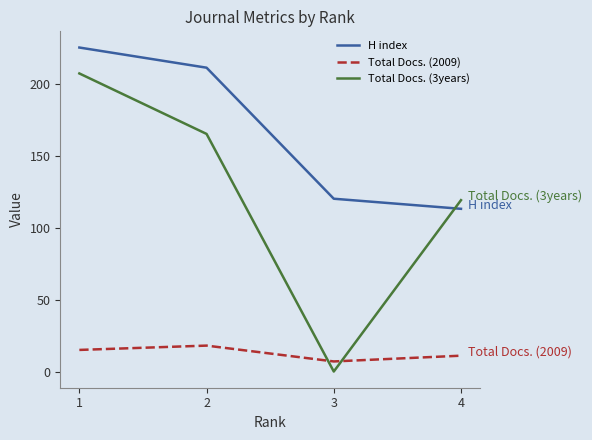

True or false: Total Docs. (2009) and H index intersect in this chart.

False